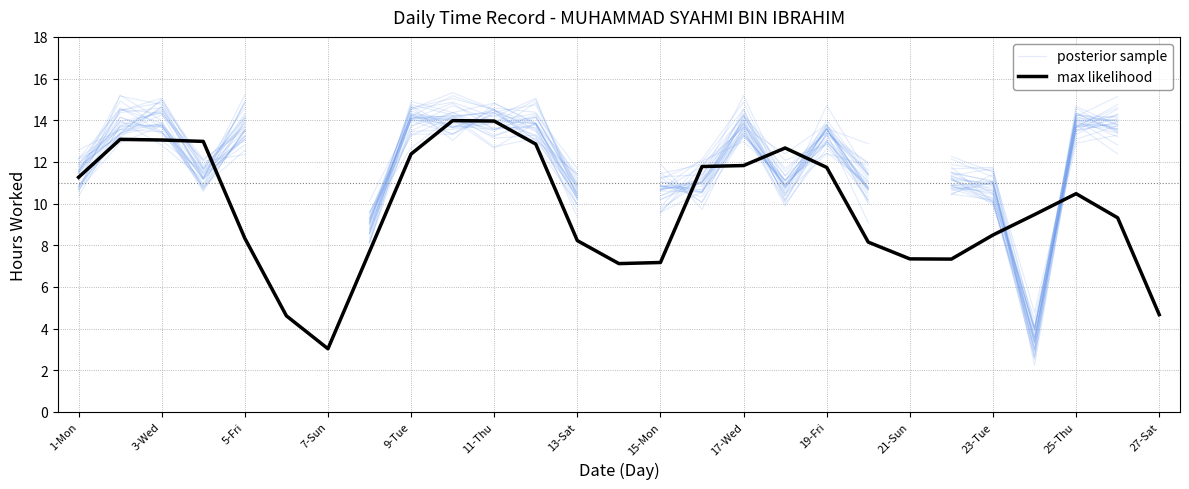

The max likelihood series shows 2.4 at 15-Mon. True or false?

False